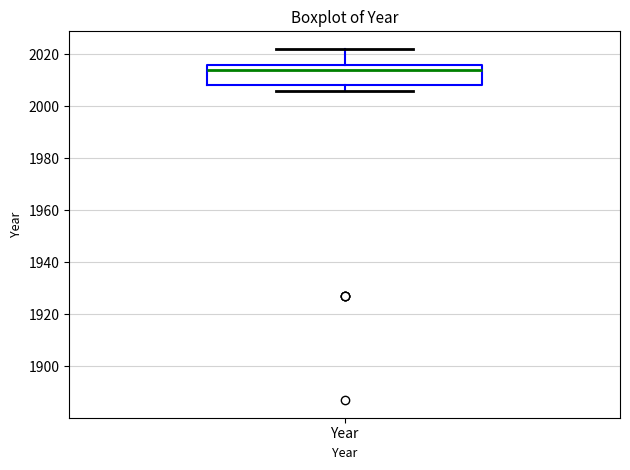

Read this box plot against the y-axis: the position of the median line, the range covered by the box, and the ends of both whiskers. The values are not printed on the chart, so give them approximately, as read against the axis.

median 2014, box 2008 to 2016, whiskers 2006 to 2022